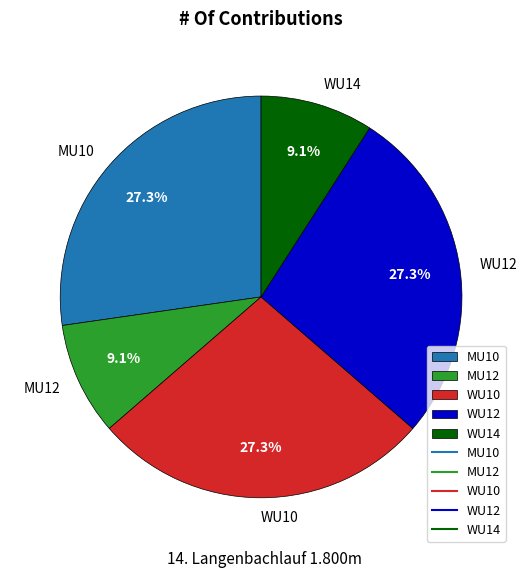

To the nearest percent, what percentage of the pie is WU10?

27%